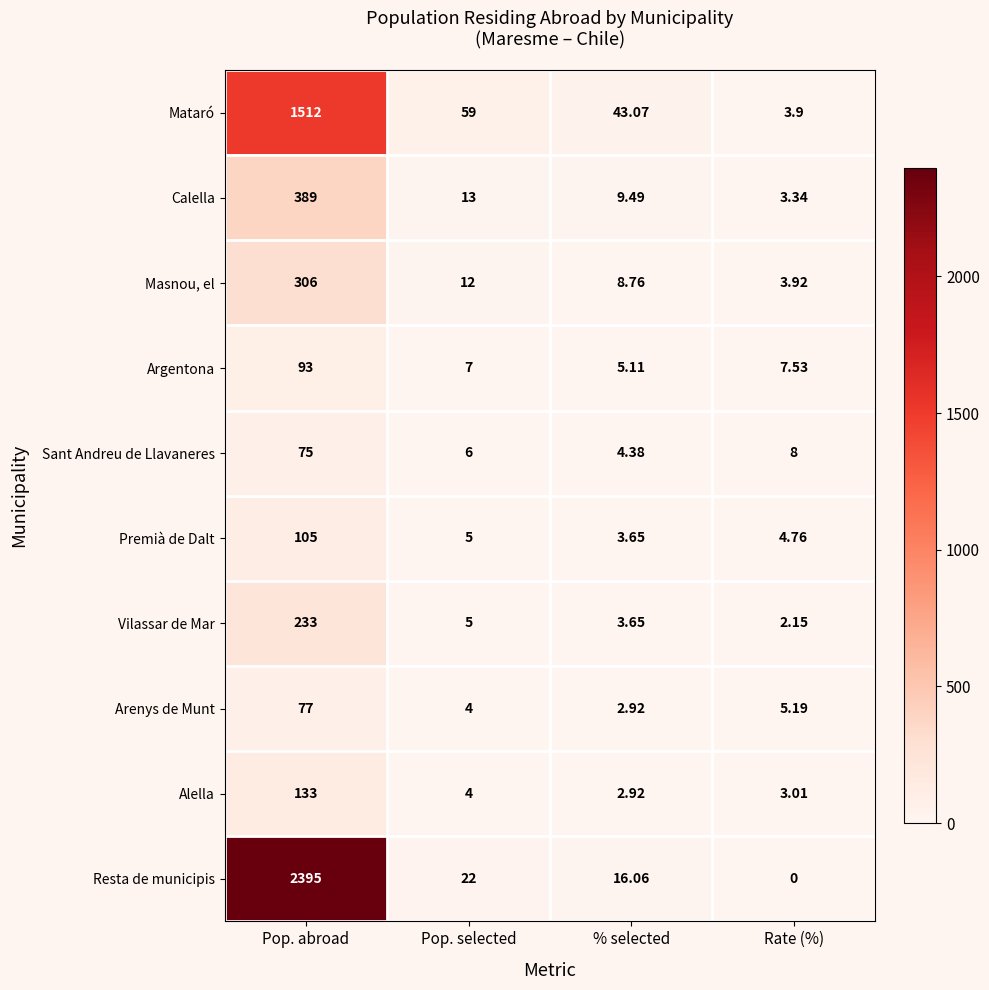

Where is Alella nearest to the value 67?

Pop. selected